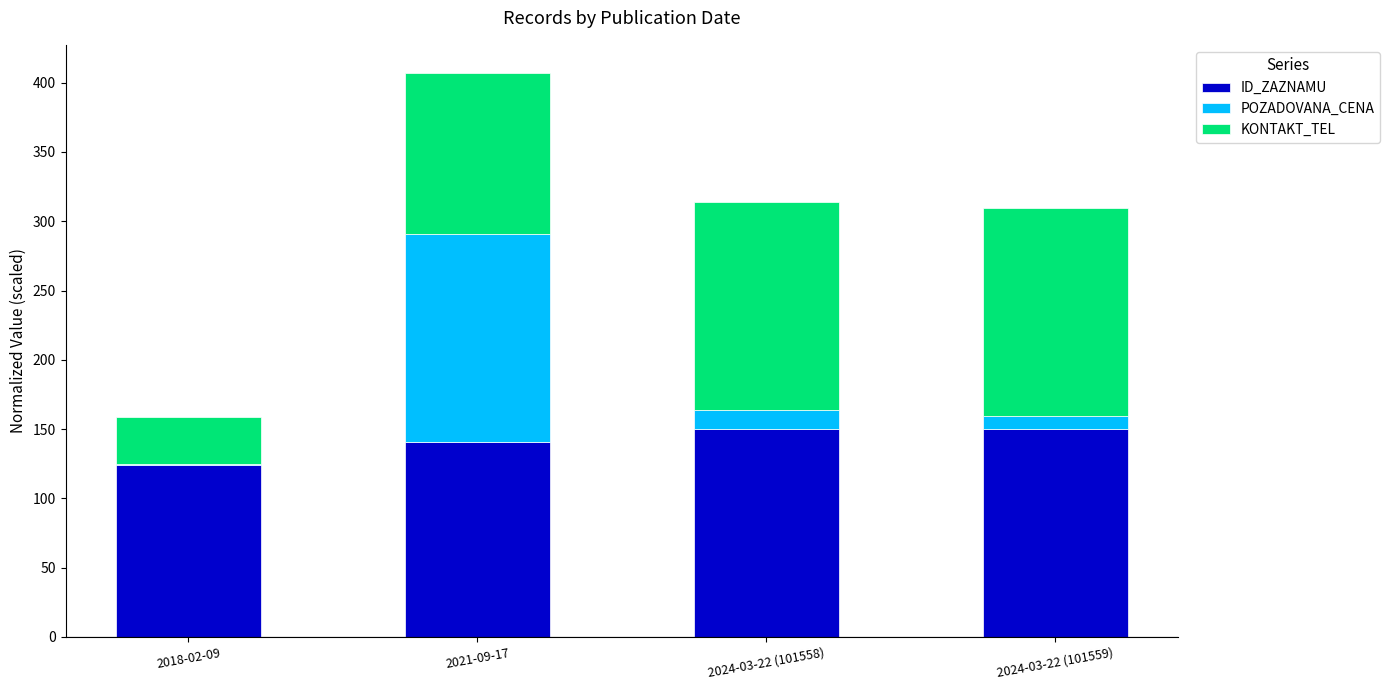

At which category is the sum across all series the highest?

2021-09-17